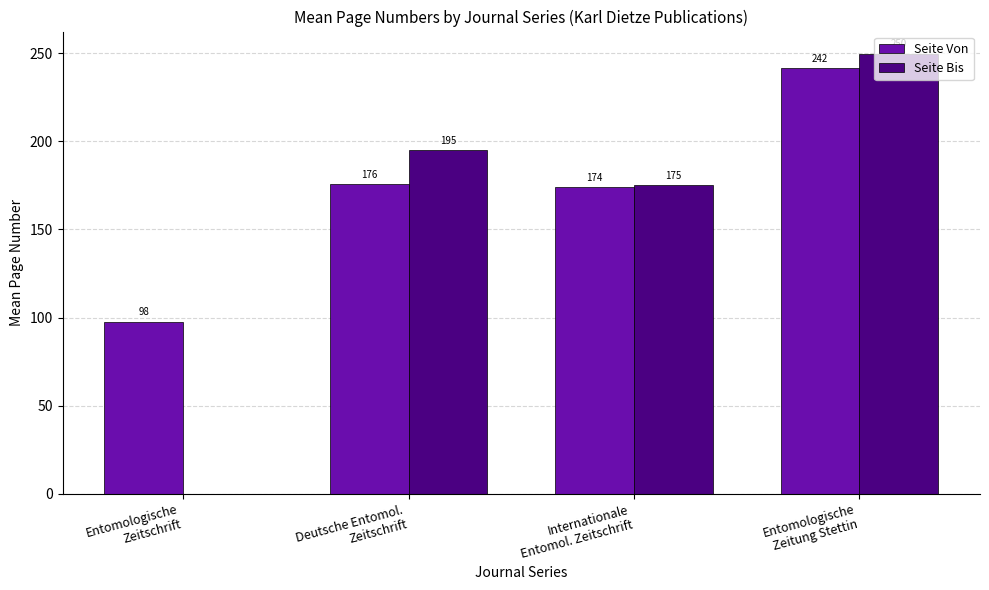

What is the spread (max minus min) of values at Internationale
Entomol. Zeitschrift?

1.0